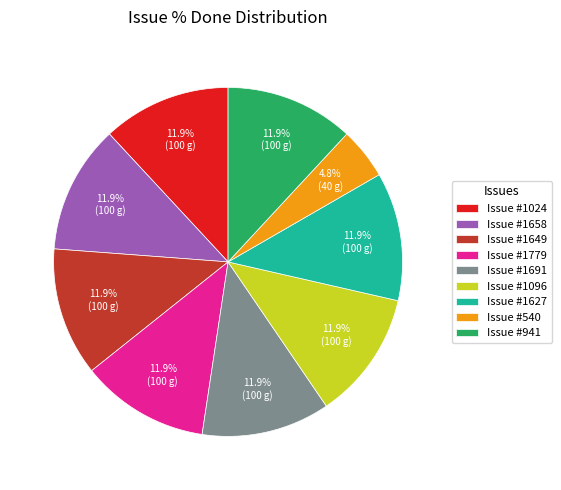

To the nearest percent, what is the average slice percentage?

11%